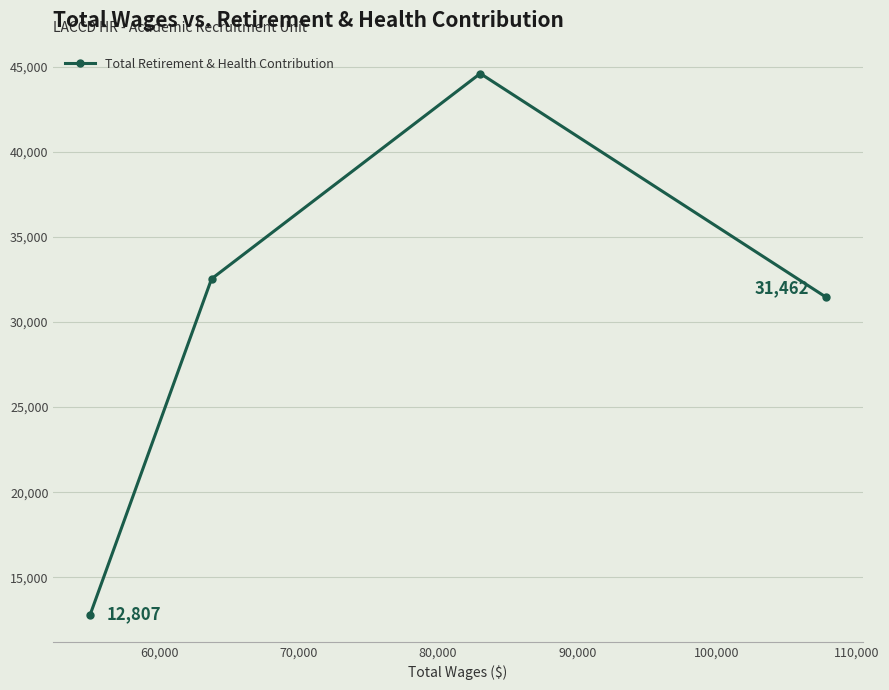

What is the value of the 1st point from the left?

12807